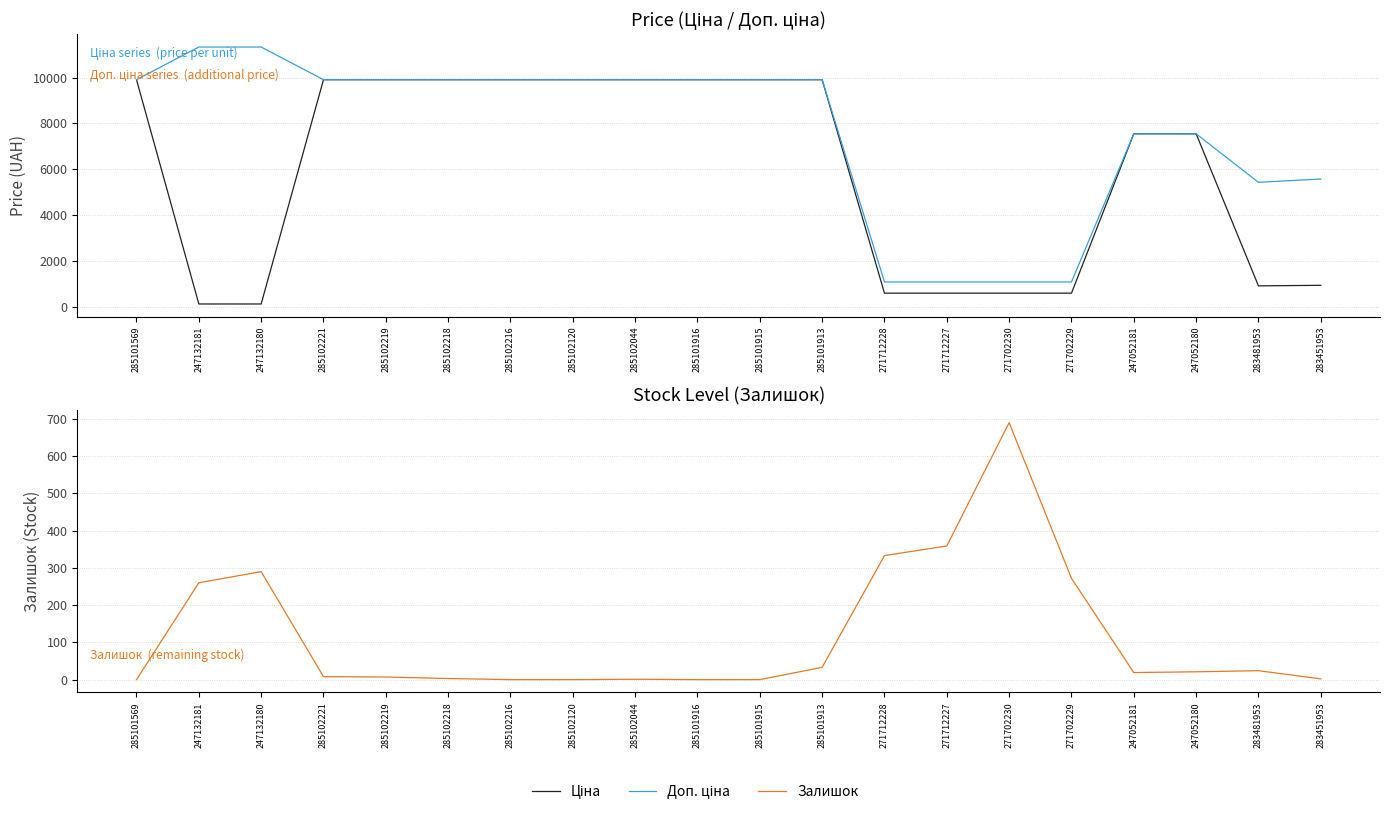

Is the value of Залишок at 271712228 greater than the value of Ціна at 271712227?

No